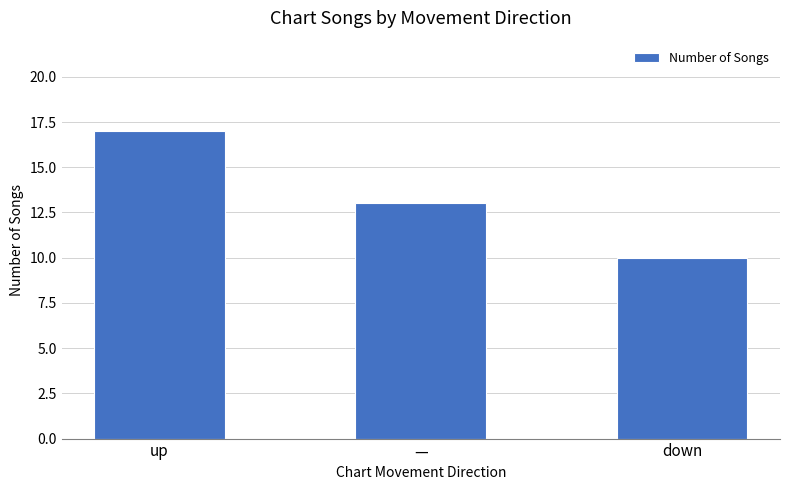

Reading left to right, what are all the values shown in this chart?

up=17	—=13	down=10